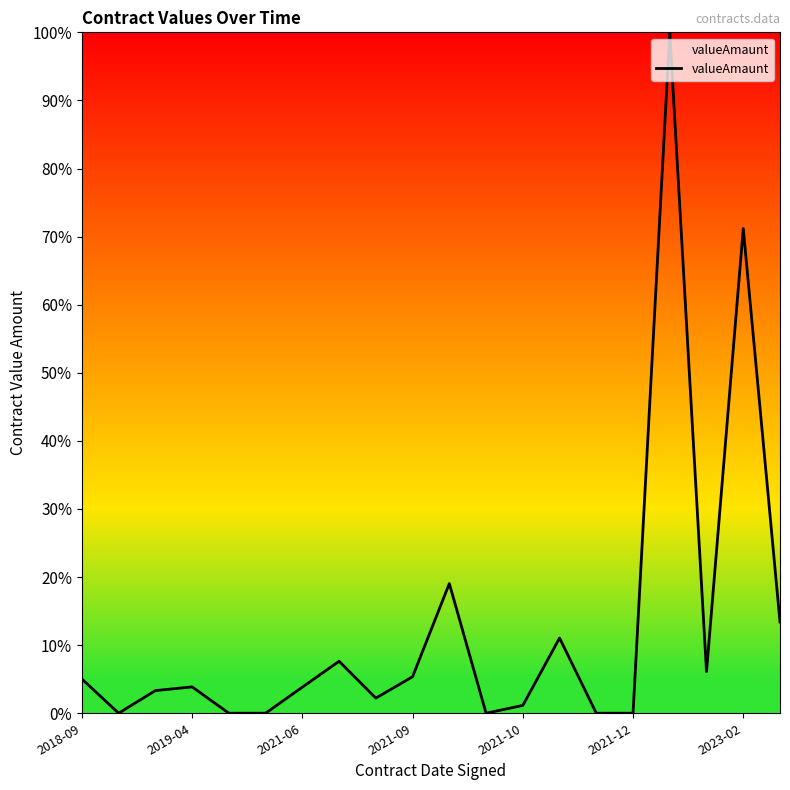

What is the difference between the maximum and minimum values?

100.0